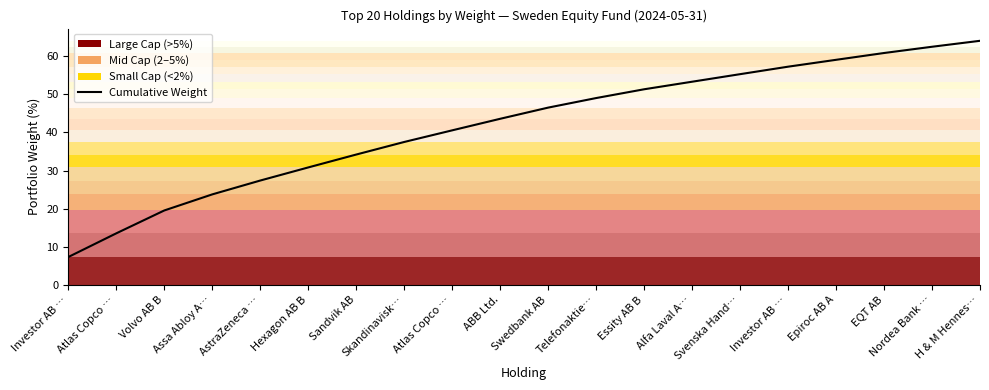

What is the value of the 10th point from the left?

43.6